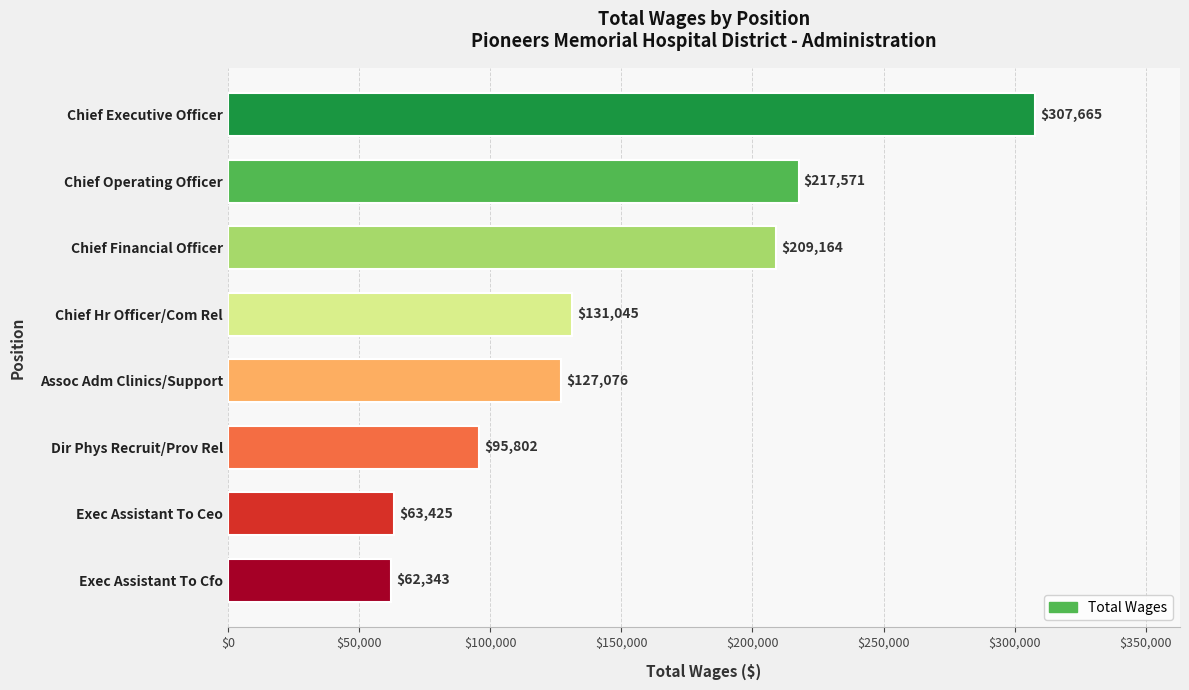

Rank the categories by value from lowest to highest.

Exec Assistant To Cfo, Exec Assistant To Ceo, Dir Phys Recruit/Prov Rel, Assoc Adm Clinics/Support, Chief Hr Officer/Com Rel, Chief Financial Officer, Chief Operating Officer, Chief Executive Officer